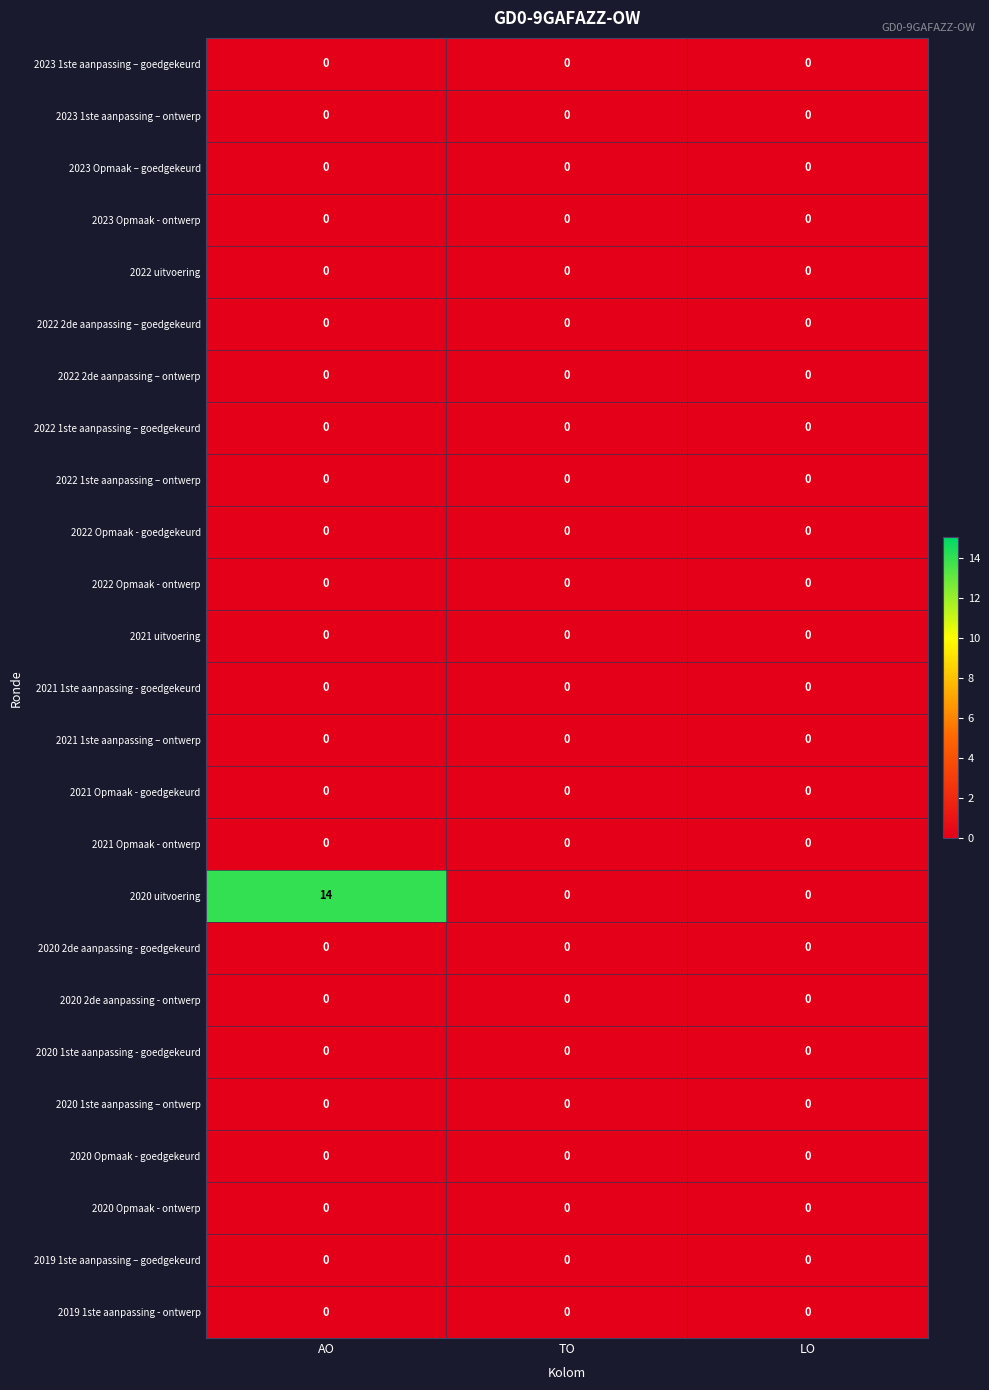

What value does the 2020 uitvoering series have at AO, to the nearest 5?

15